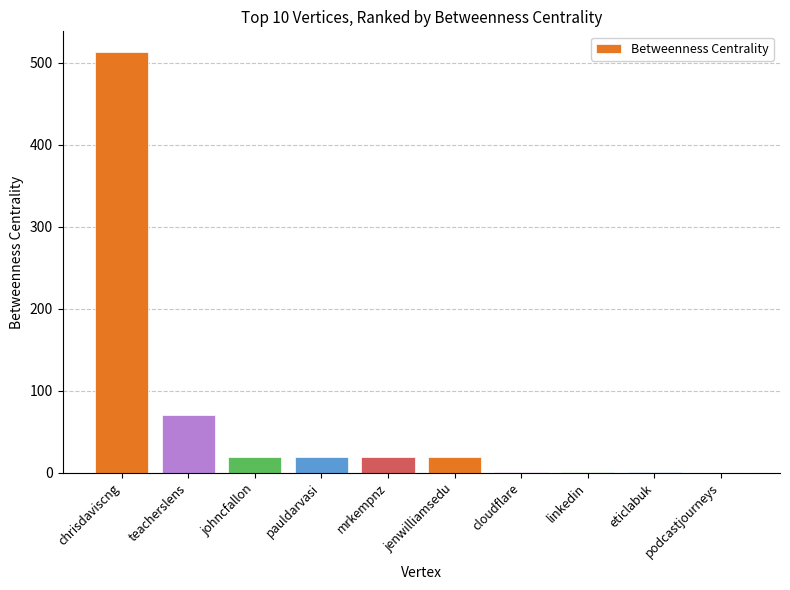

Between eticlabuk and teacherslens, which is larger?

teacherslens